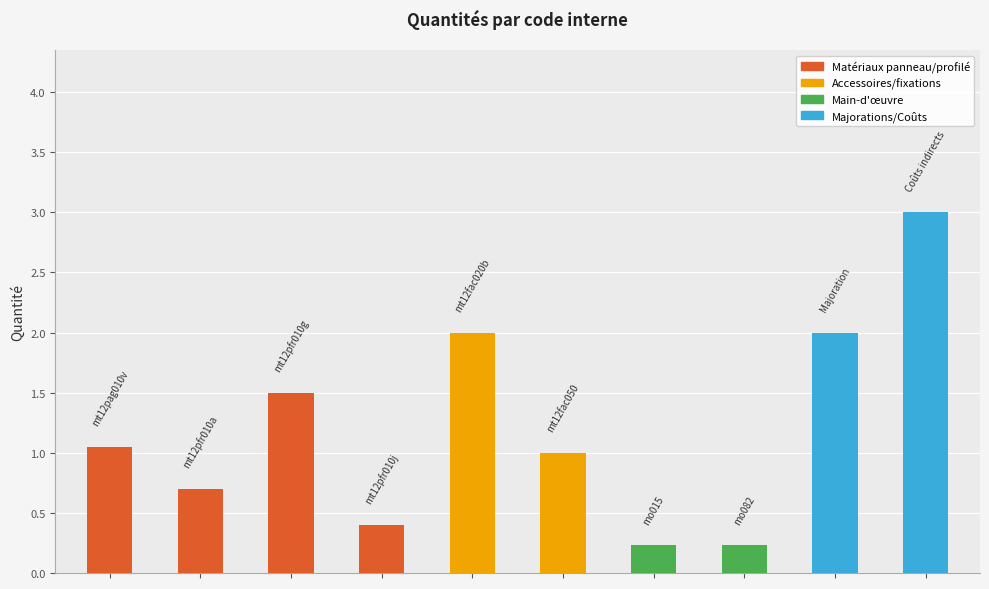

What is the value of the 5th bar from the left?

2.0